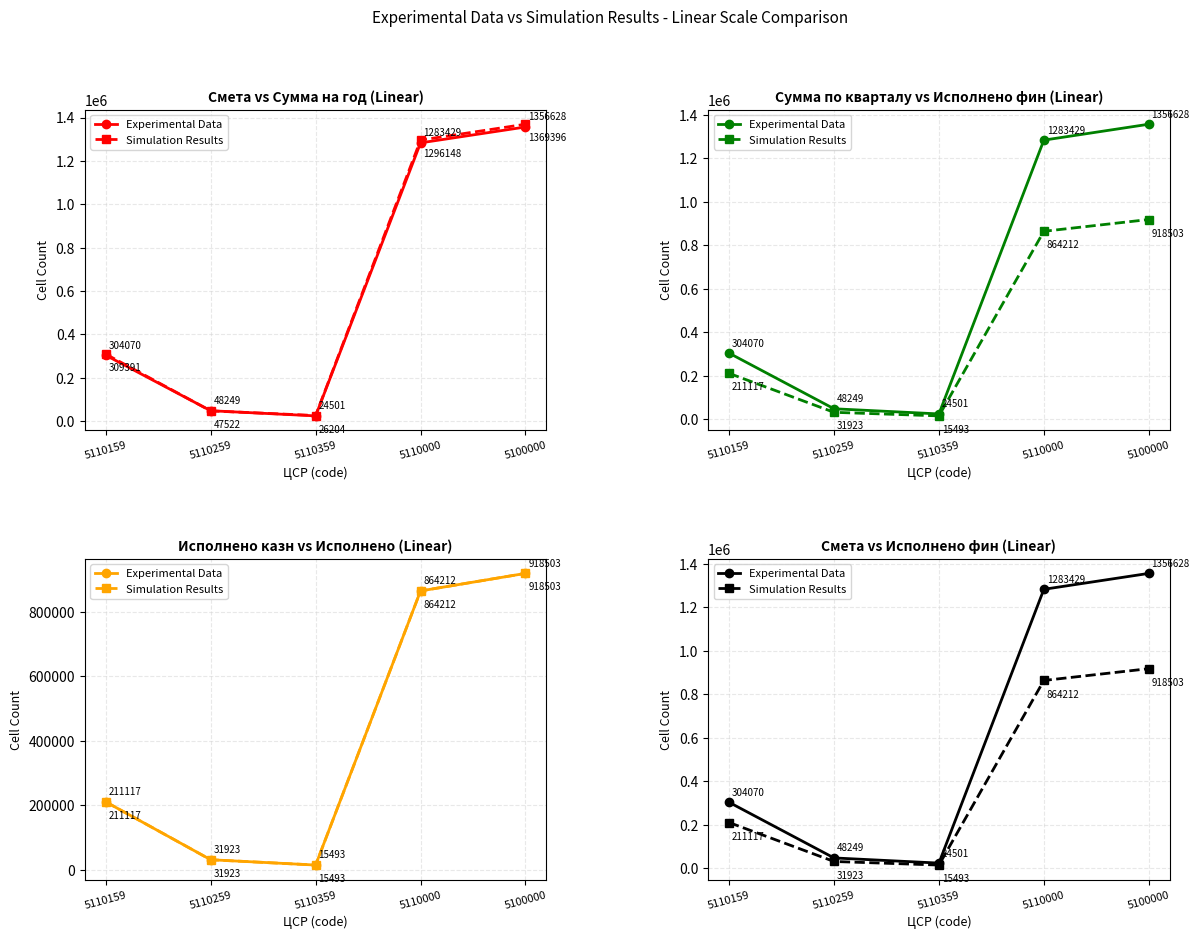

List the series in order of their peak value, lowest first.

Simulation Results, Experimental Data